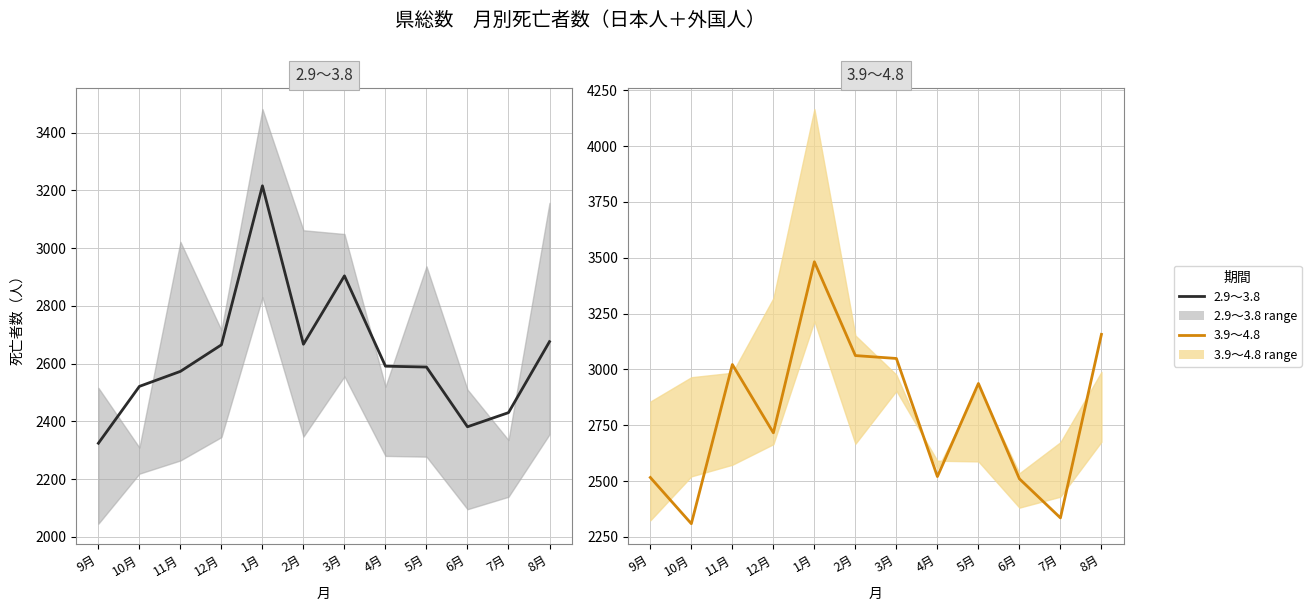

The value of 3.9～4.8 at 4月 is 3968. True or false?

False